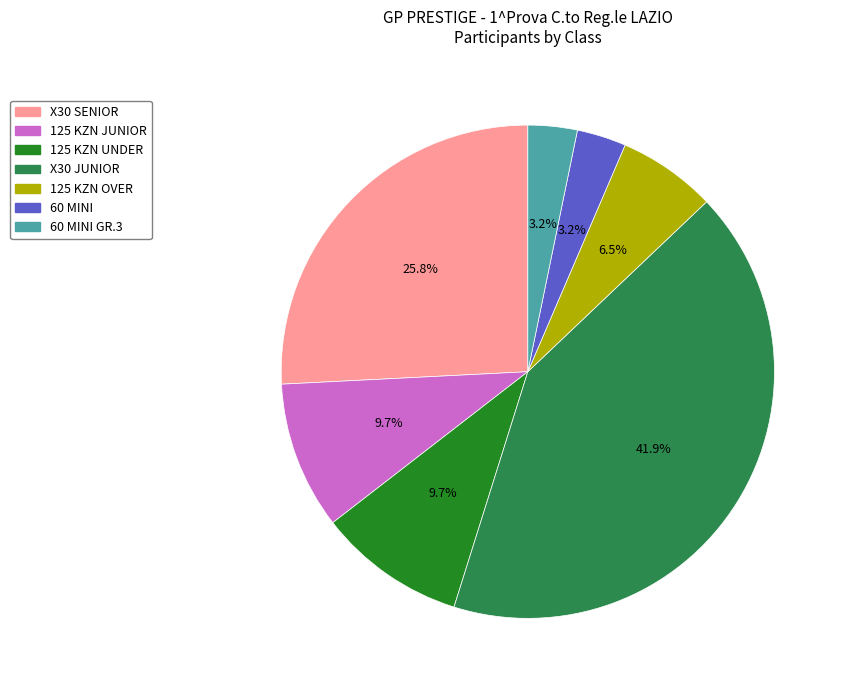

Is there any slice that represents more than half of the pie?

No